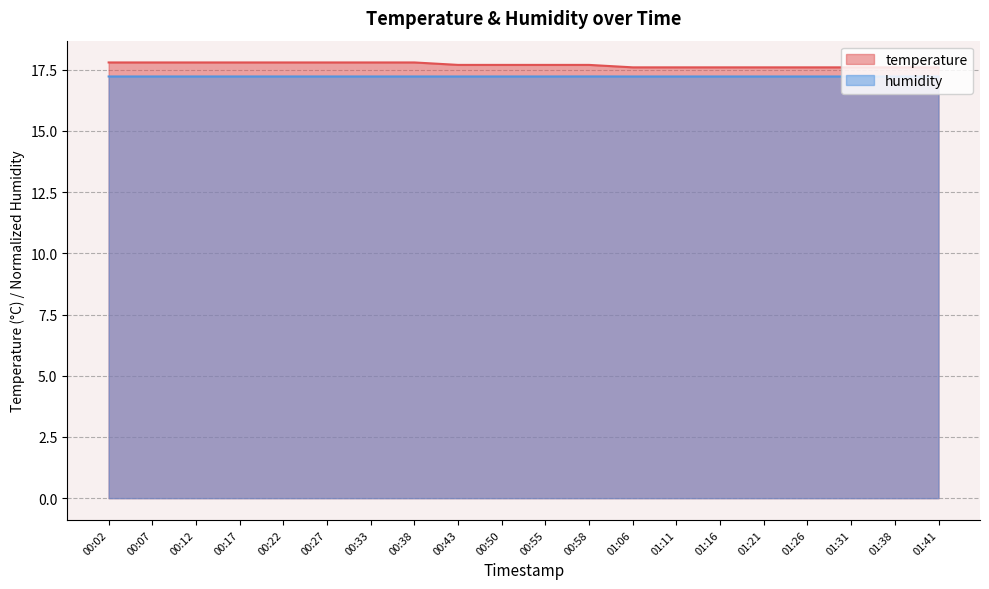

Is it true that humidity equals 26.5 at 01:41?

False